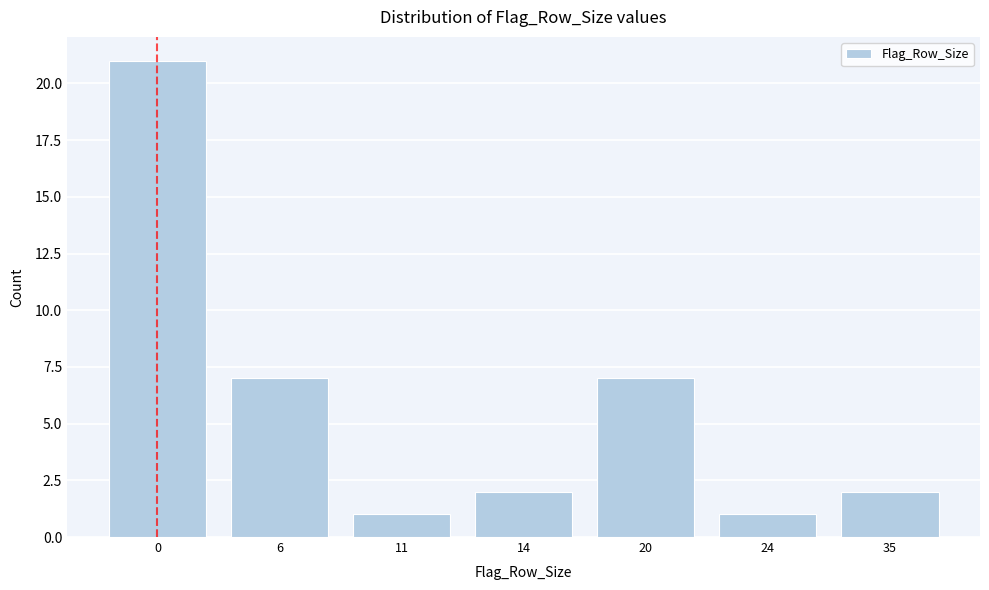

Reading right to left, extract all data points from this chart.

35=2	24=1	20=7	14=2	11=1	6=7	0=21